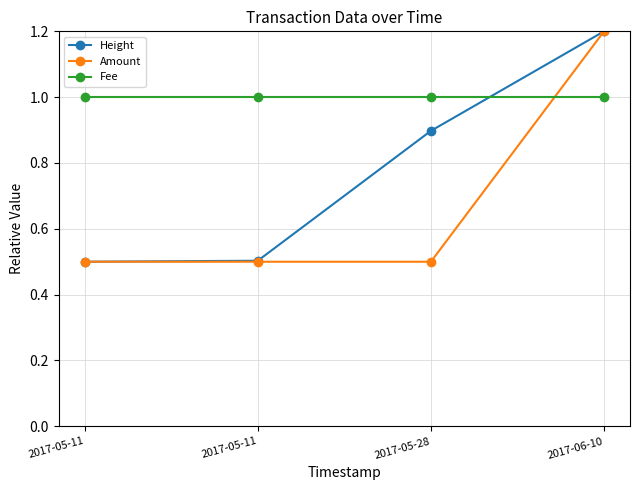

What is the minimum value shown in the chart?

0.5